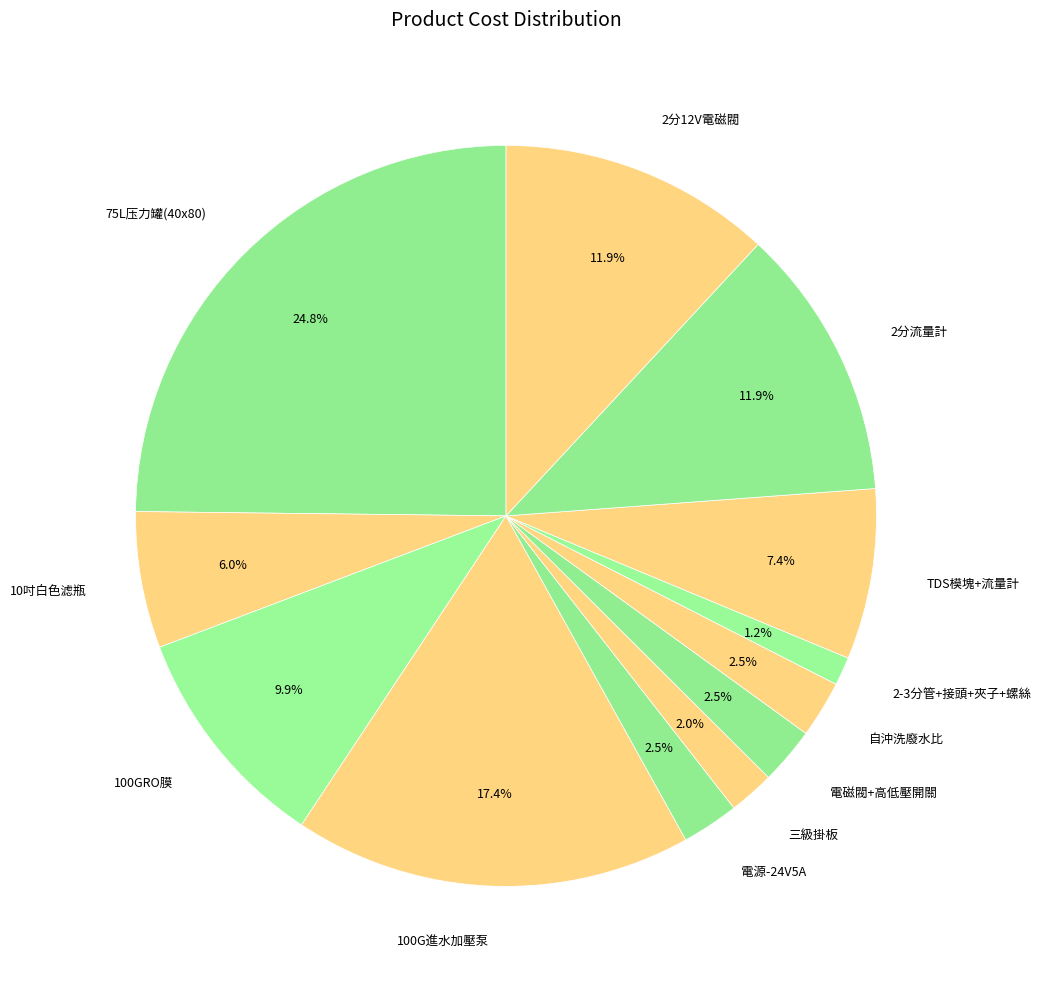

Which category has the biggest portion of the pie?

75L压力罐(40x80)